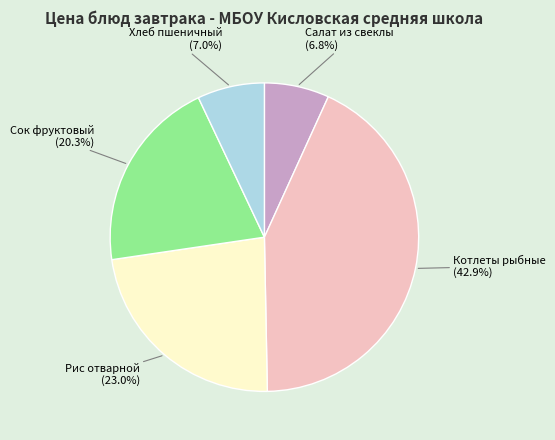

Approximately how many times larger is the value at Рис отварной compared to Сок фруктовый?

1.1